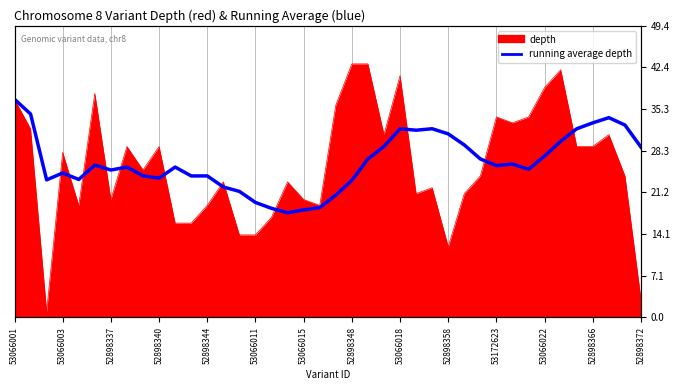

Between 29 and 53066015, which is larger?

29